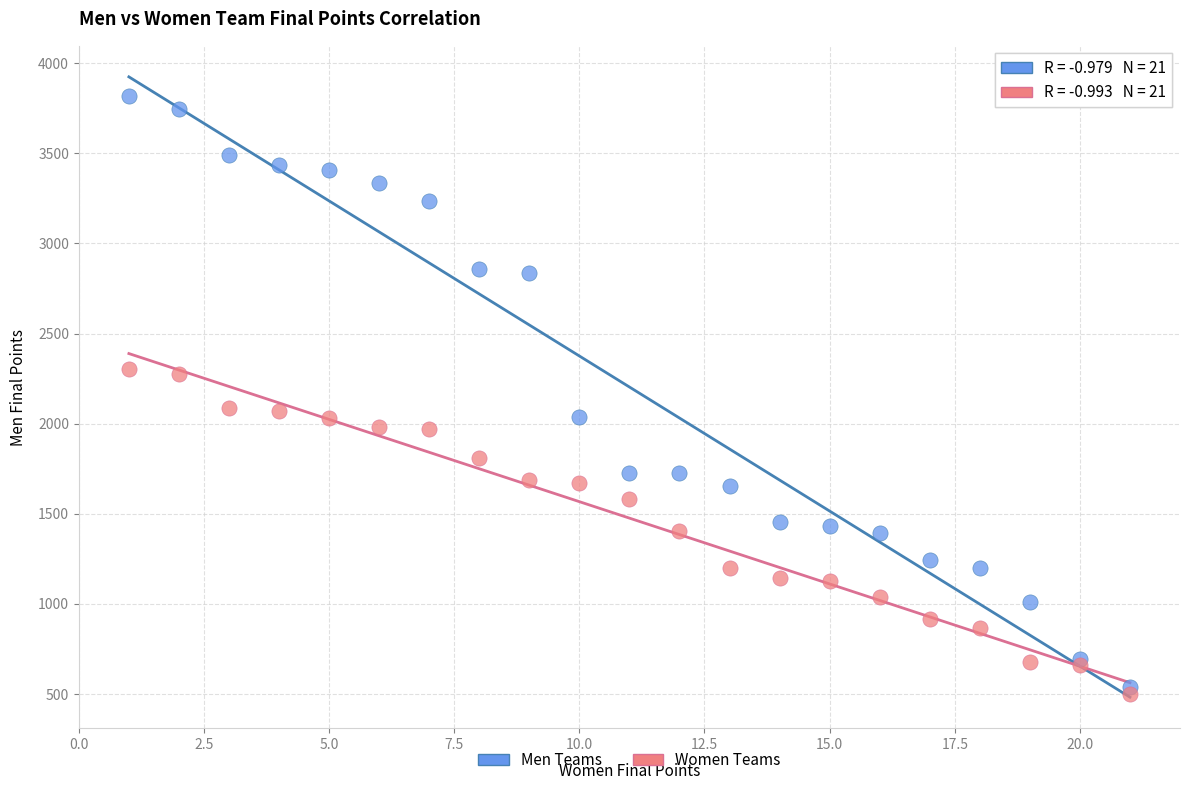

Which series has the largest Y range (max minus min)?

Men Teams